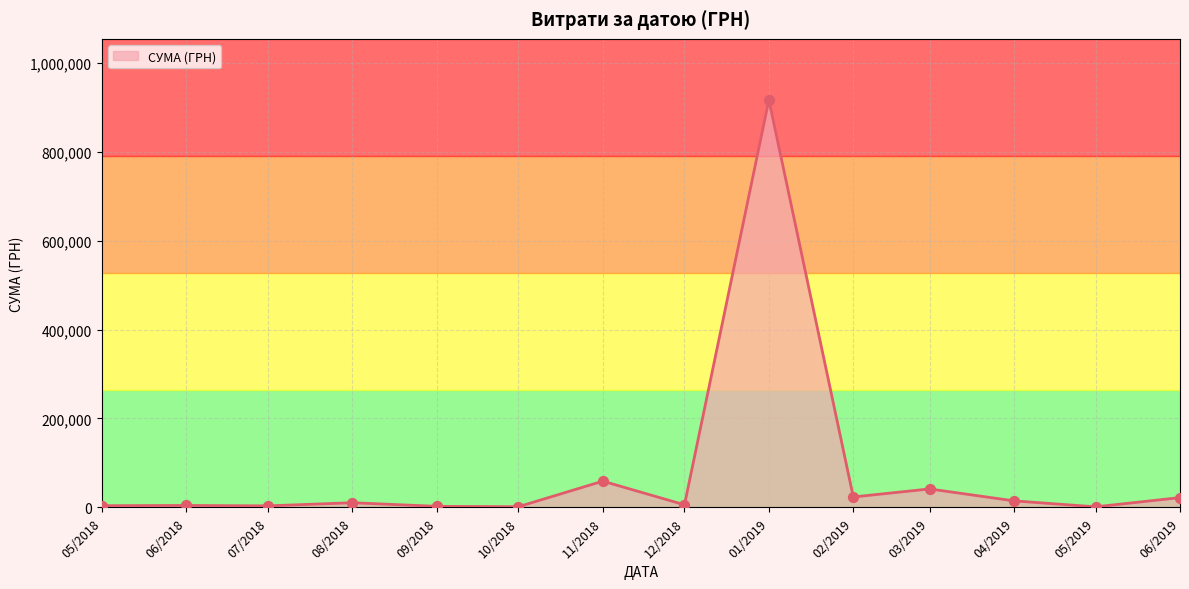

Is it true that the value at 03/2019 is 41535.2?

True